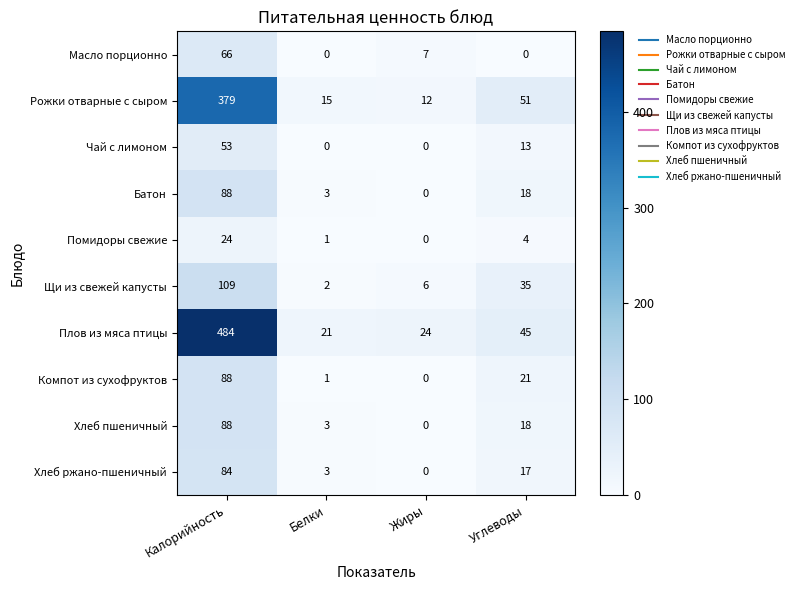

What is the maximum value for Рожки отварные с сыром?

379